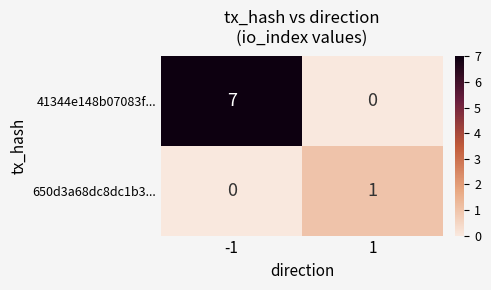

What is the total value across all series at -1?

7